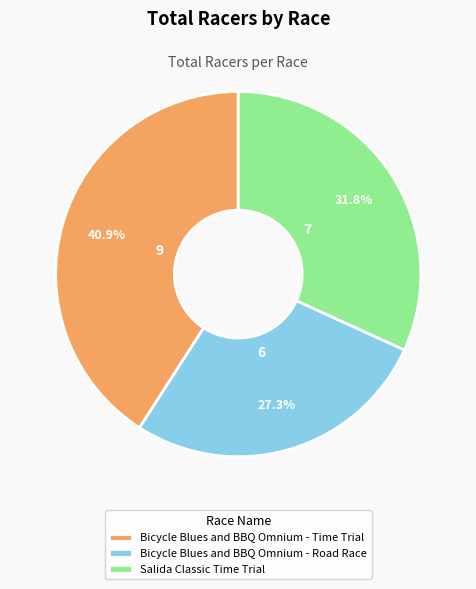

How many segments does this pie chart have?

3